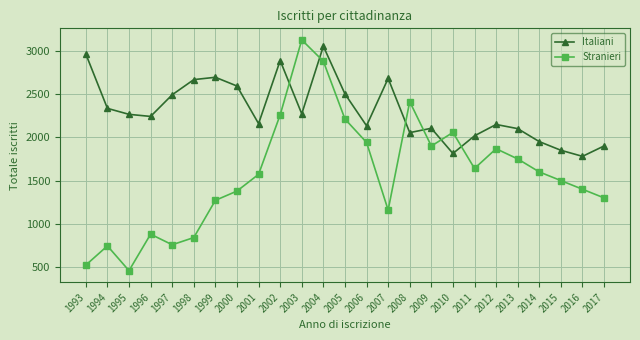

True or false: Stranieri has more than 2 interior local peaks.

True